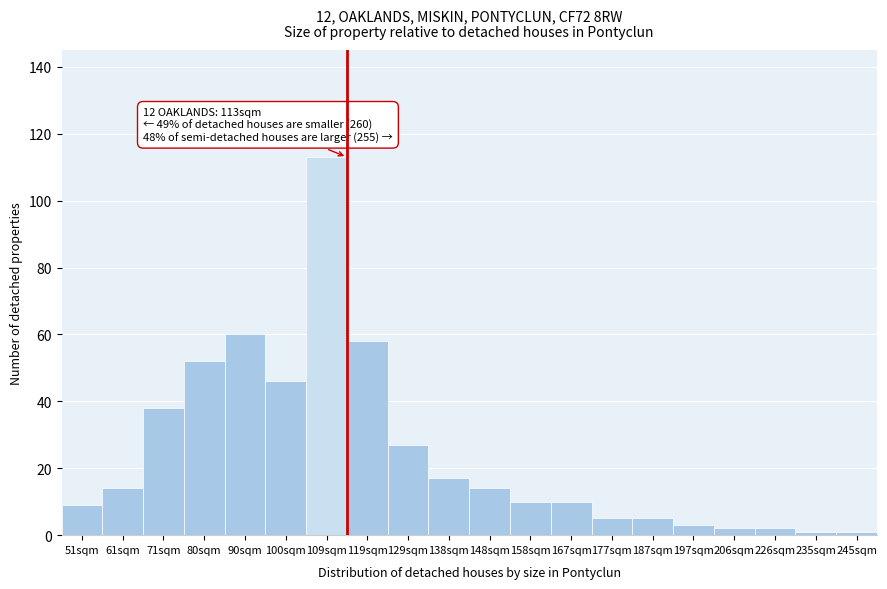

Reading right to left, extract all data points from this chart.

245sqm=1	235sqm=1	226sqm=2	206sqm=2	197sqm=3	187sqm=5	177sqm=5	167sqm=10	158sqm=10	148sqm=14	138sqm=17	129sqm=27	119sqm=58	109sqm=113	100sqm=46	90sqm=60	80sqm=52	71sqm=38	61sqm=14	51sqm=9